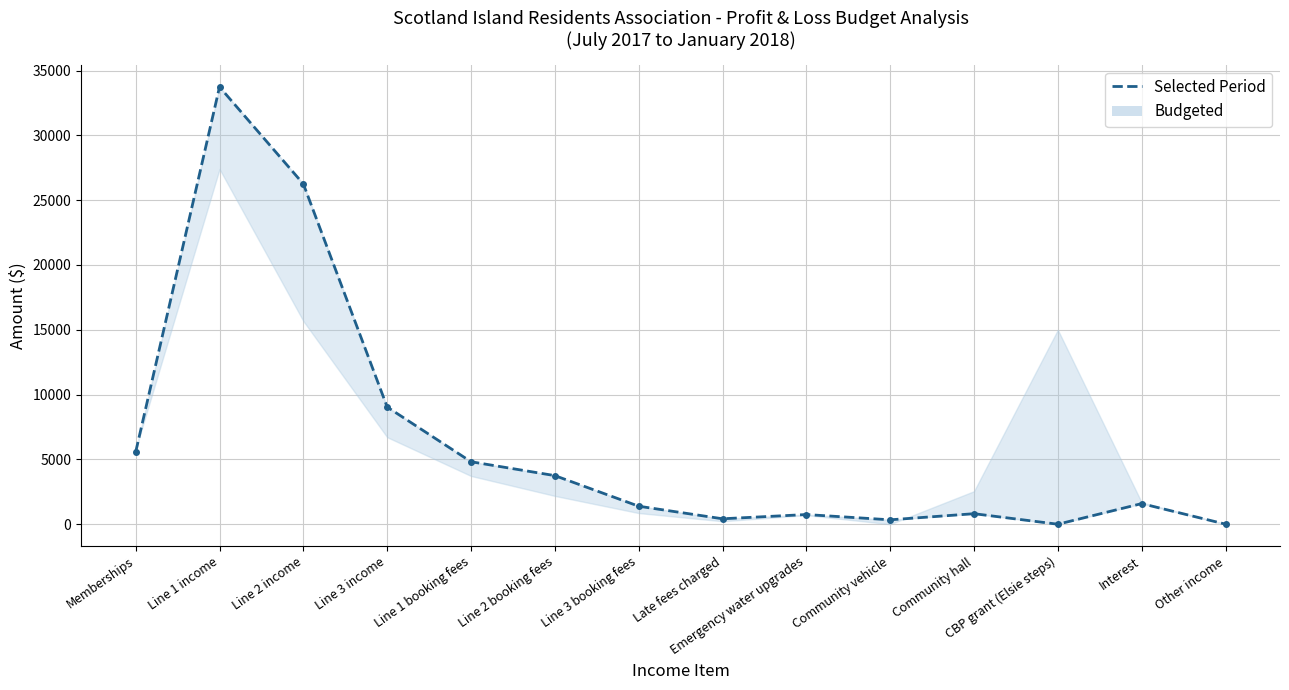

The value at CBP grant (Elsie steps) is 0.0. True or false?

True